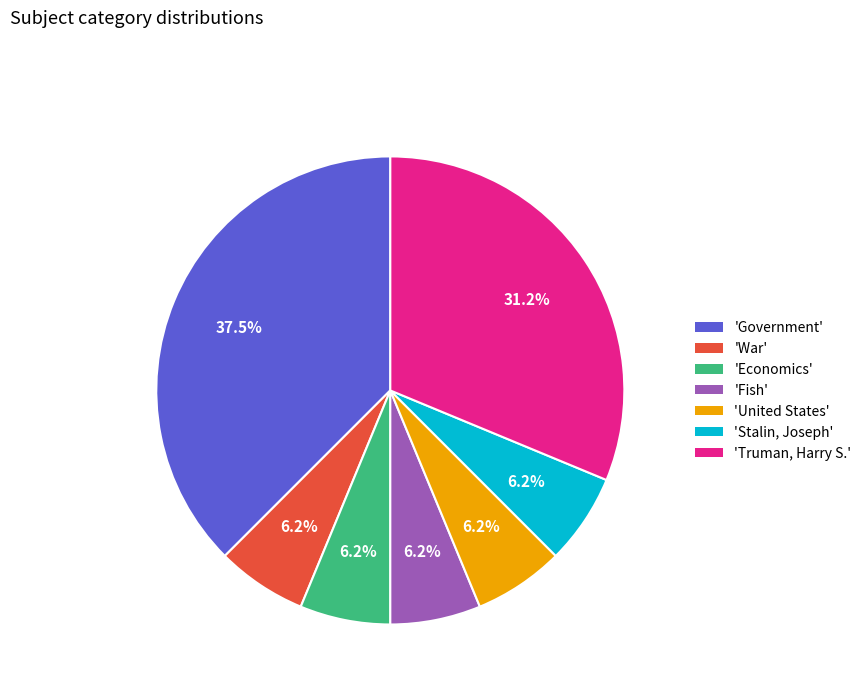

What is the ratio of the value at 'War' to the value at 'Fish'?

1.0